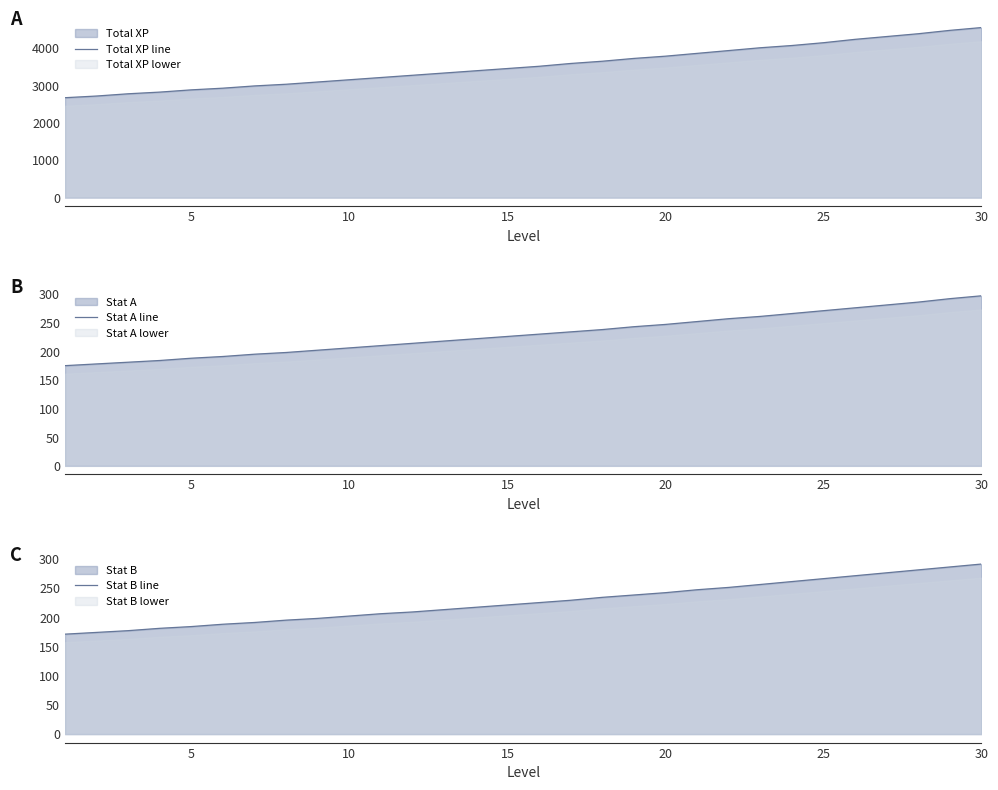

The value of Stat A line at 20 is 360. True or false?

False